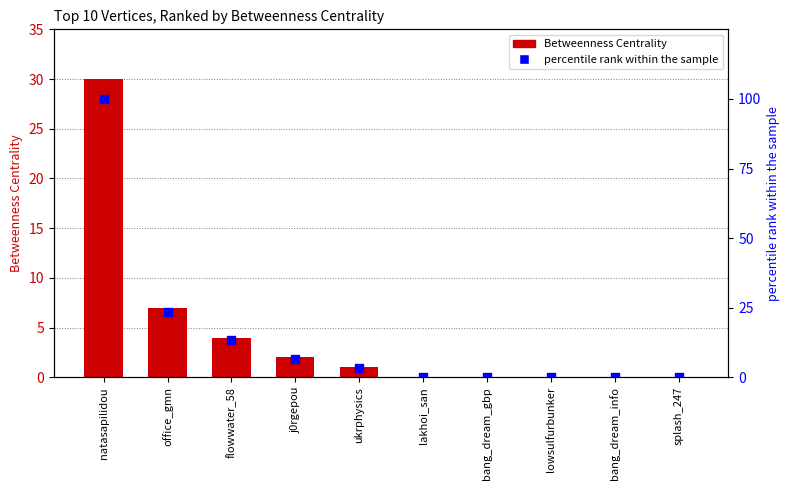

Which series has the largest total across all categories?

percentile rank within the sample